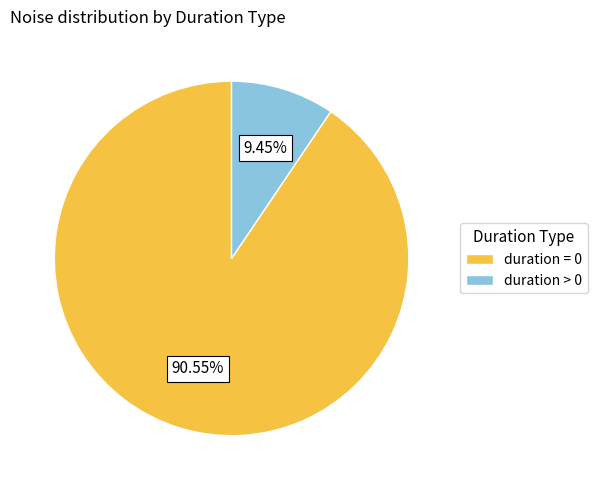

Approximately how many times larger is the value at duration = 0 compared to duration > 0?

9.6